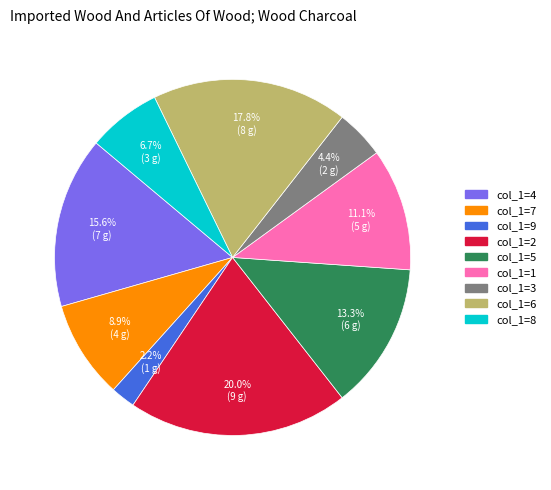

Does any single category account for the majority?

No